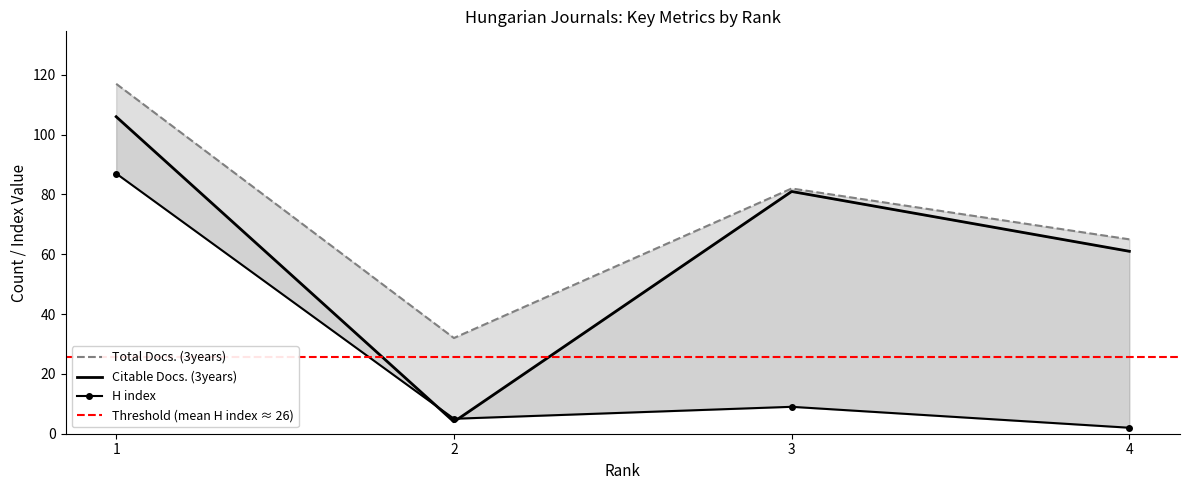

Reading right to left, list all the values displayed in this chart.

H index: 2	9	5	87
Total Docs. (3years): 65	82	32	117
Citable Docs. (3years): 61	81	4	106